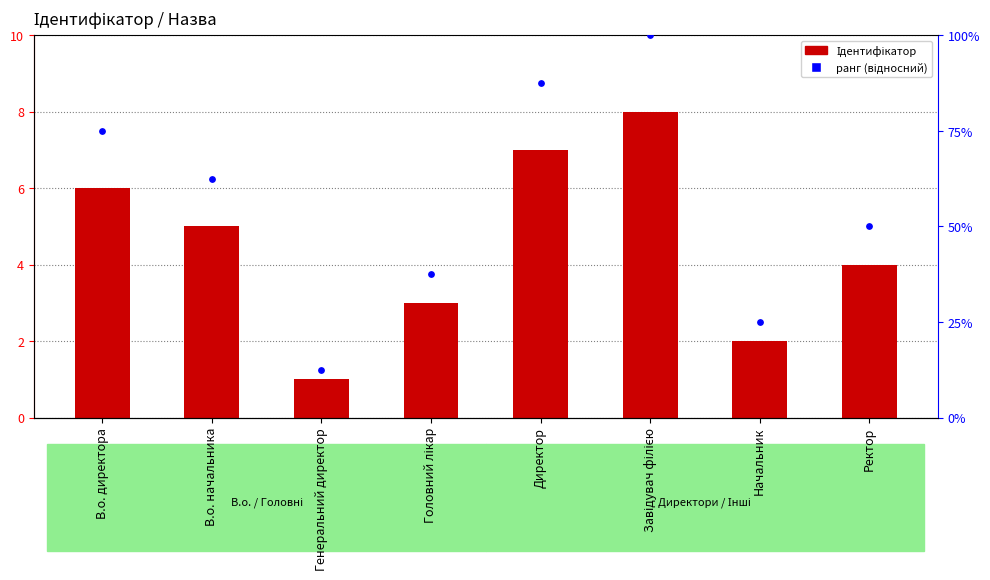

At which category is the sum across all series the highest?

Завідувач філією